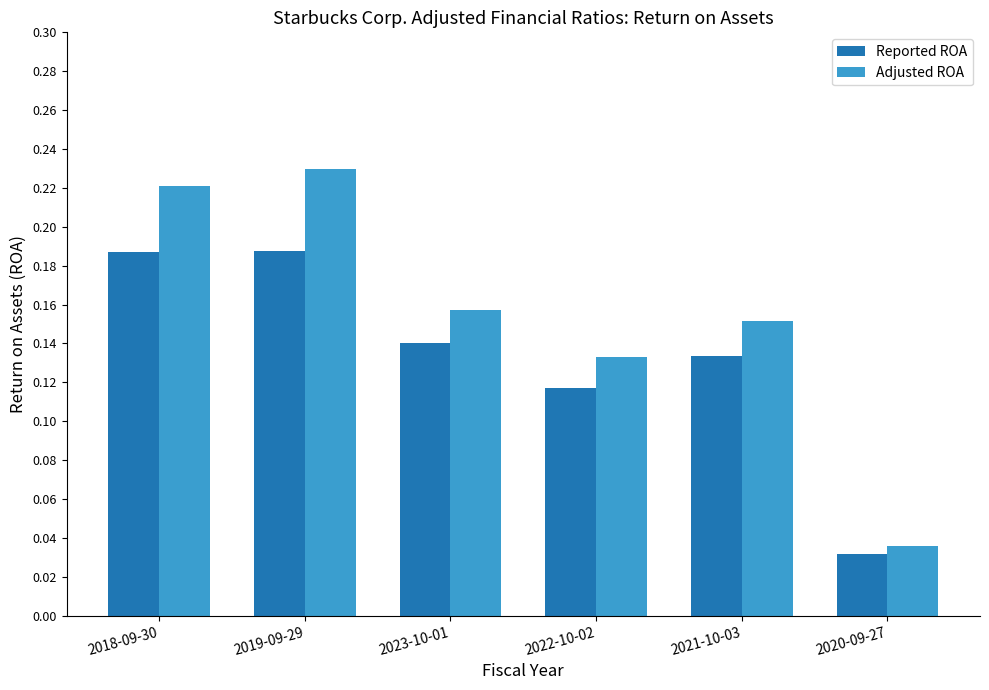

Rank the series by their average value, from highest to lowest.

Adjusted ROA, Reported ROA